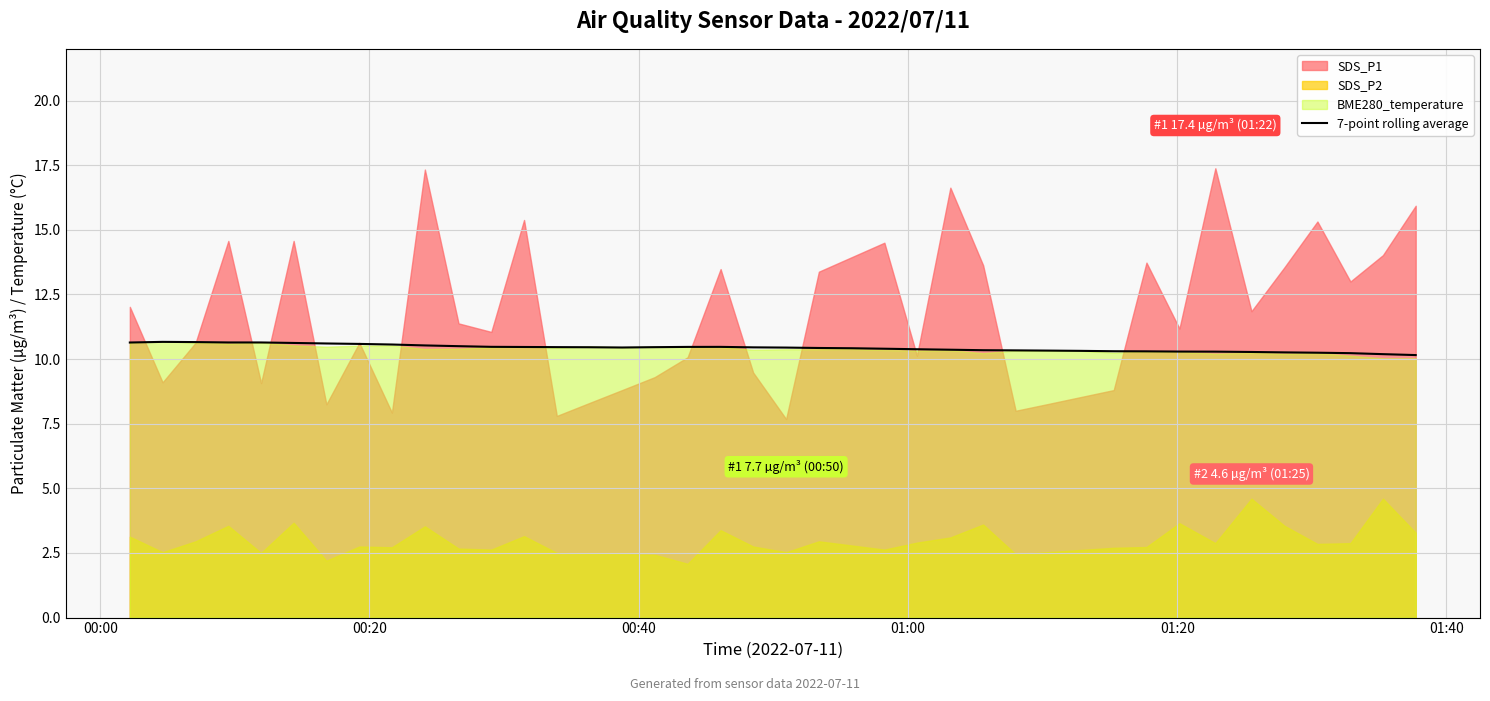

Count the values in the range 10 to 11.

40